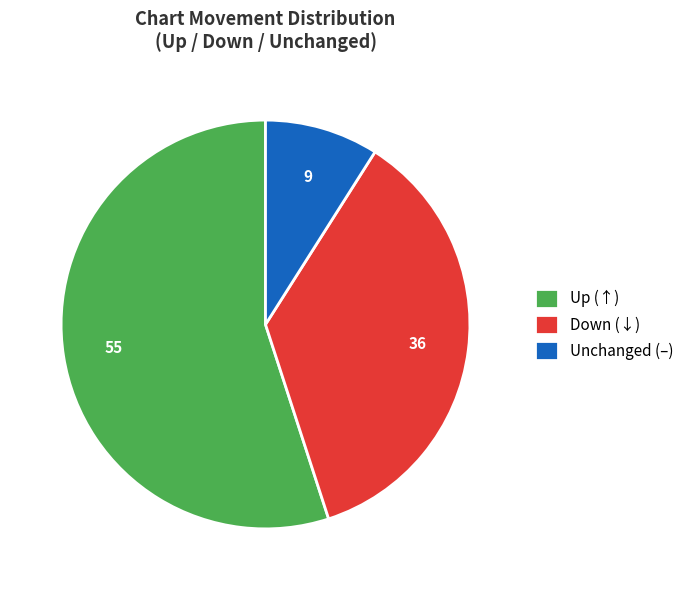

Does any single category account for the majority?

Yes